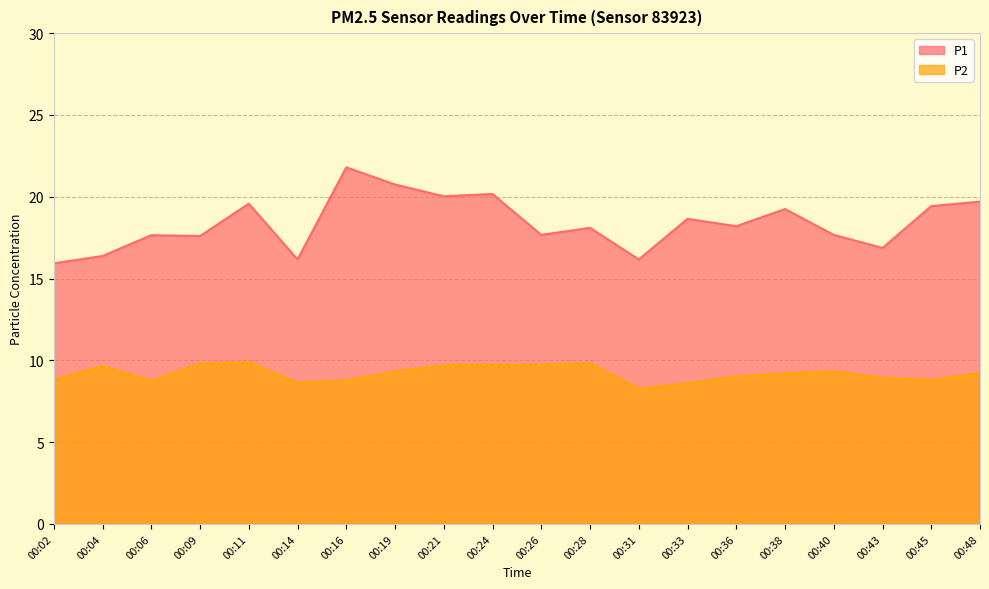

How many interior local peaks does the P2 series have?

4